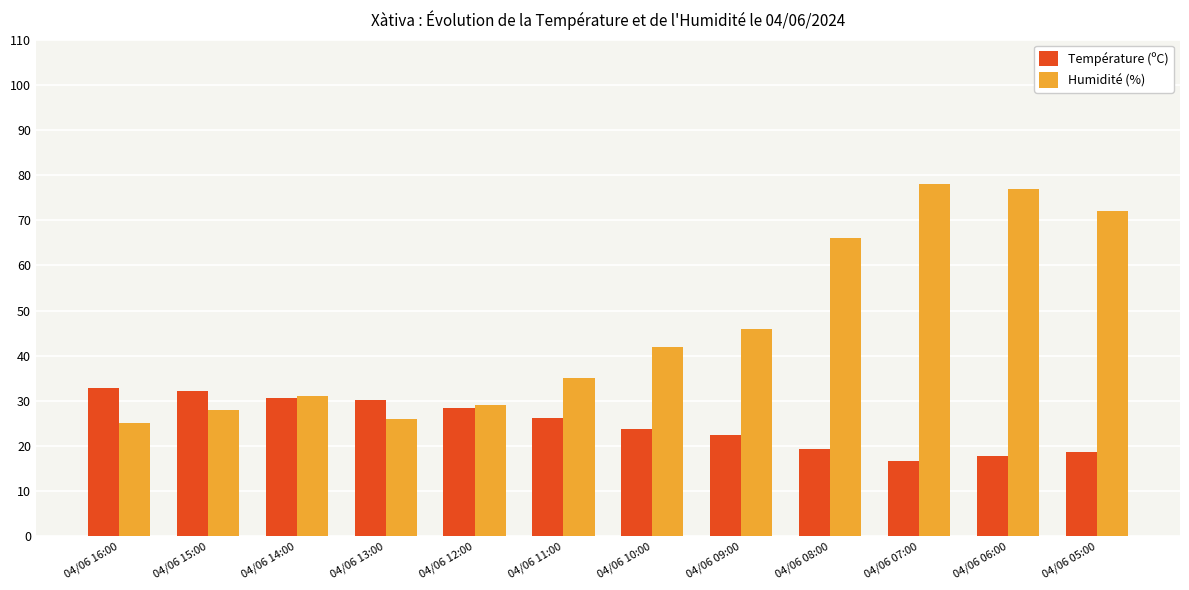

What is the total value across all series at 04/06 12:00?

57.4